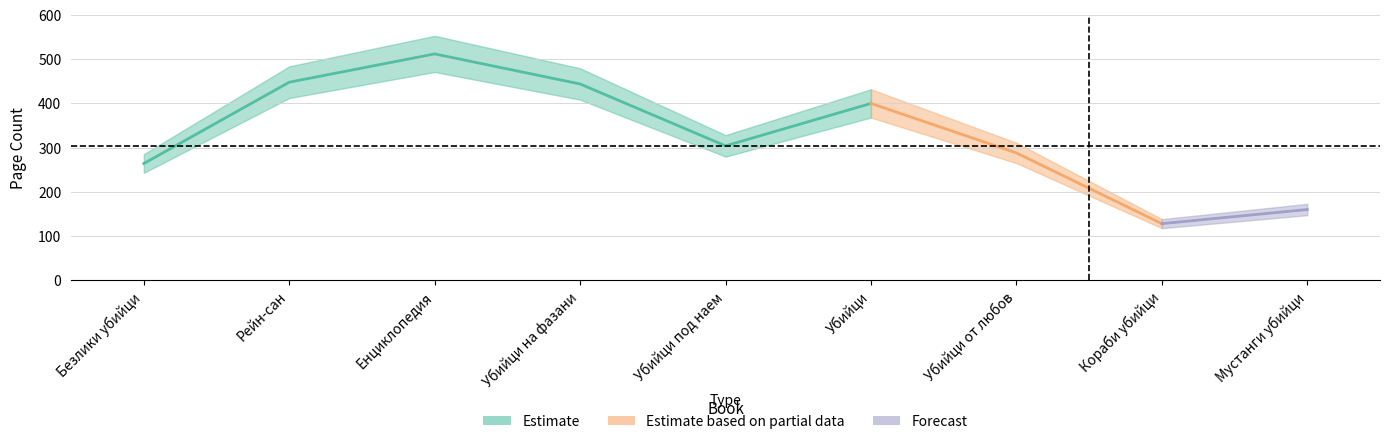

How many points are higher than both their immediate neighbors (excluding endpoints)?

2